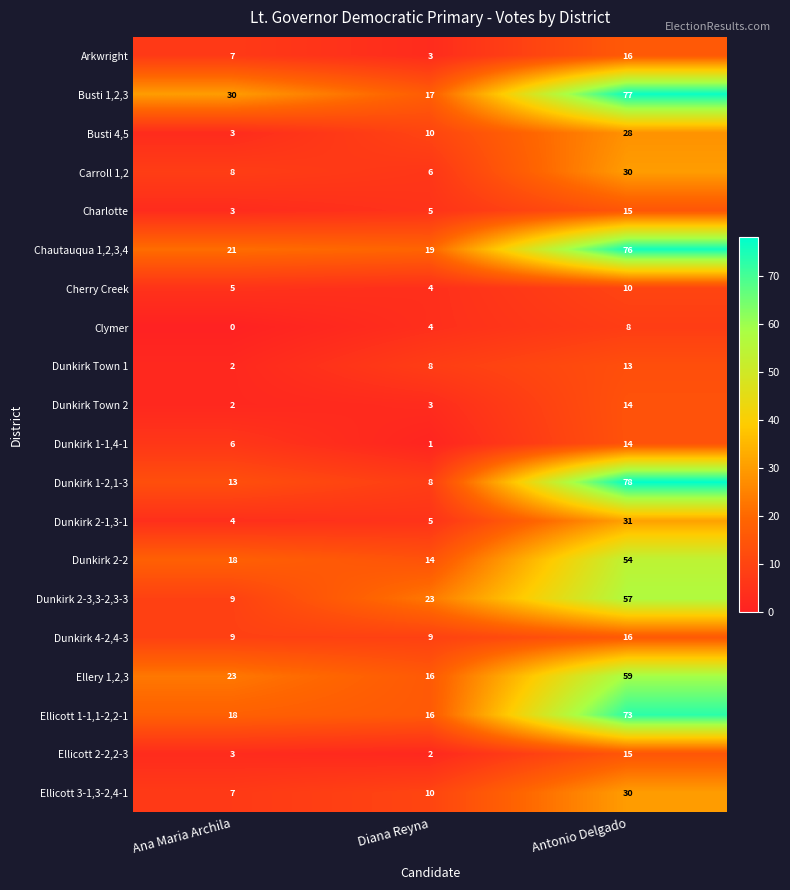

Count the number of data series in this chart.

20